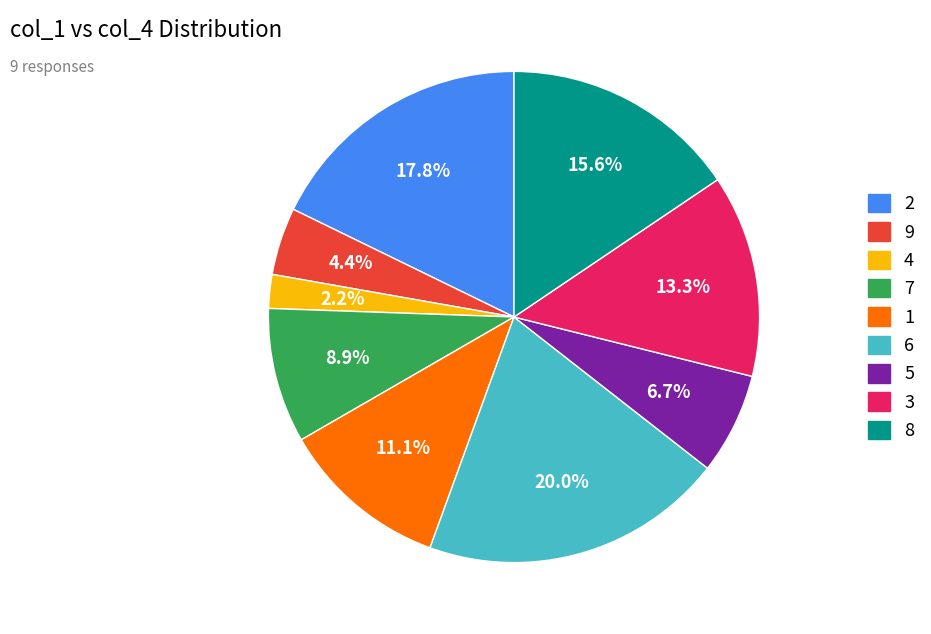

Between 7 and 2, which is larger?

2